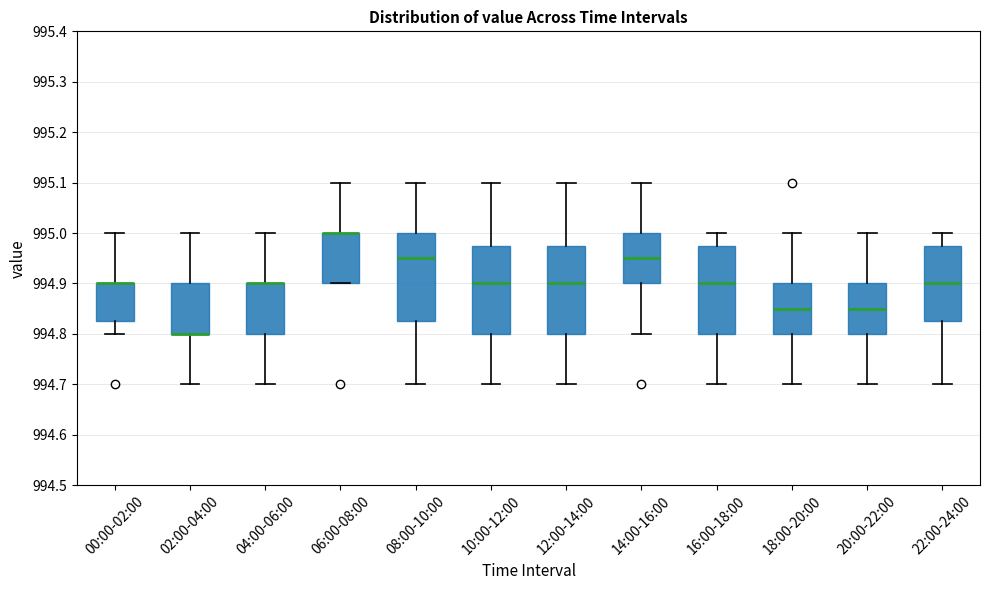

Where does the lower whisker of the box for 02:00-04:00 end on the y-axis? The values are not printed on the chart, so give them approximately, as read against the axis.

994.70